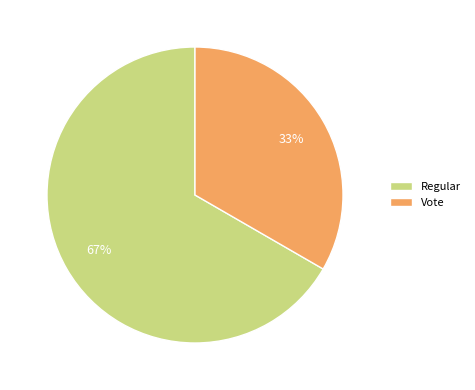

Combined, do Vote and Regular account for over 50%?

Yes